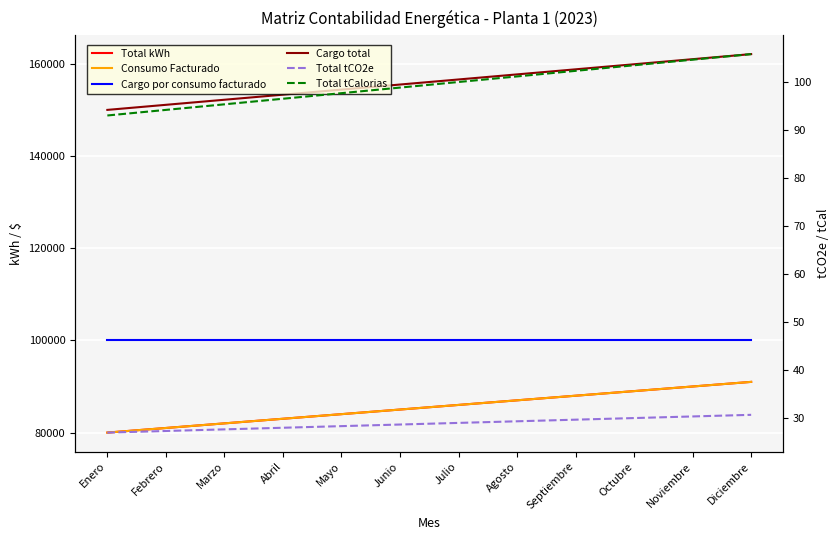

How many values in the Cargo total series exceed 156600?

5